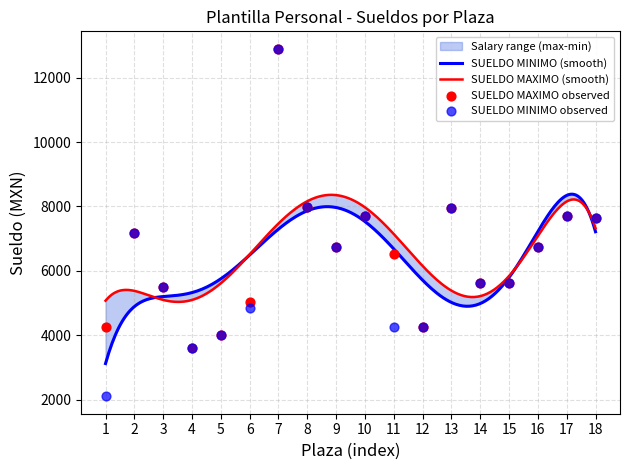

Which series contains the highest Y value?

SUELDO MAXIMO